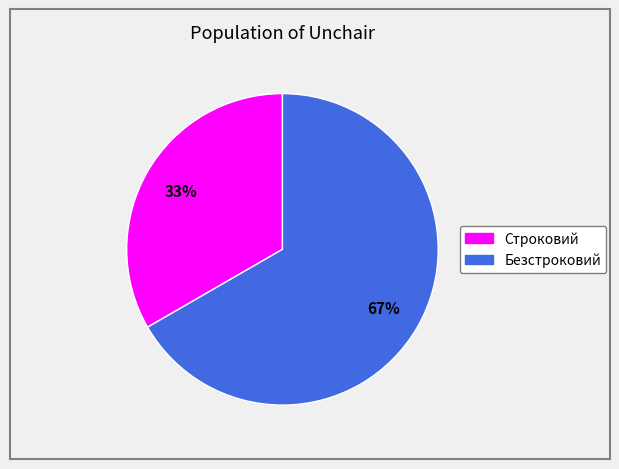

What is the smallest slice in the pie chart?

Строковий